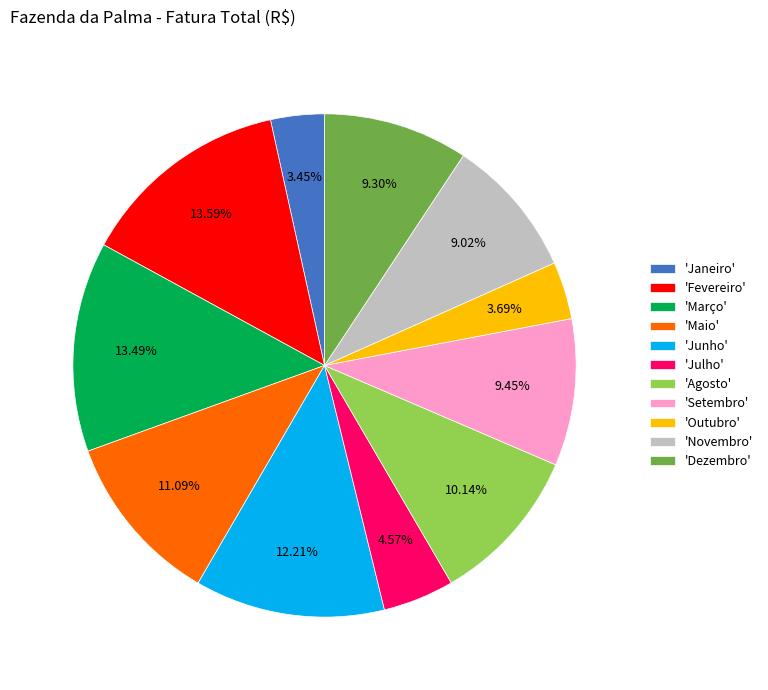

What is the ratio of the value at 'Março' to the value at 'Junho'?

1.1